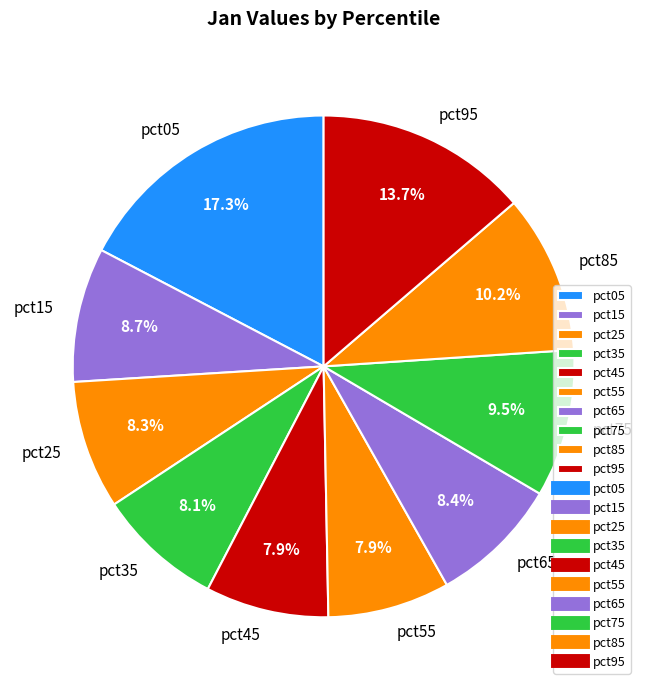

Is there a majority slice in this chart?

No